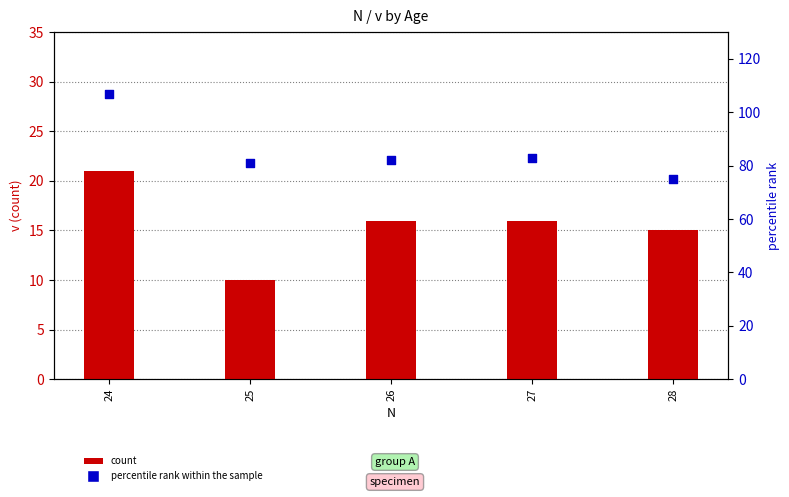

At how many categories does at least one series exceed 77?

4